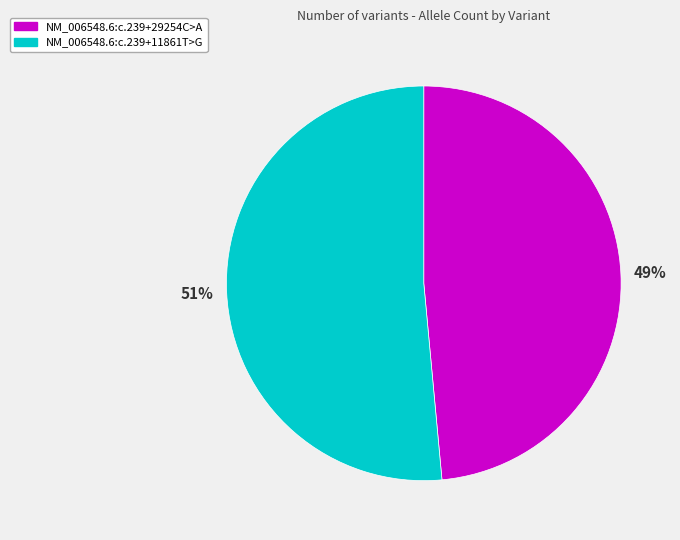

Is there a majority slice in this chart?

Yes